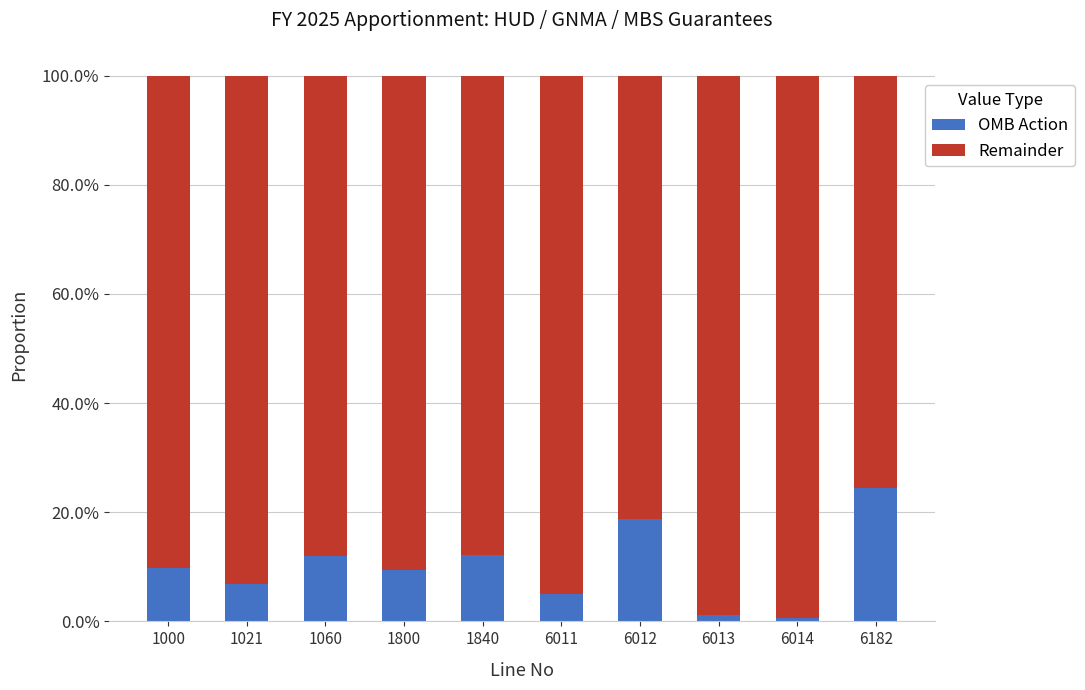

What are all the series names shown in the legend?

OMB Action, Remainder